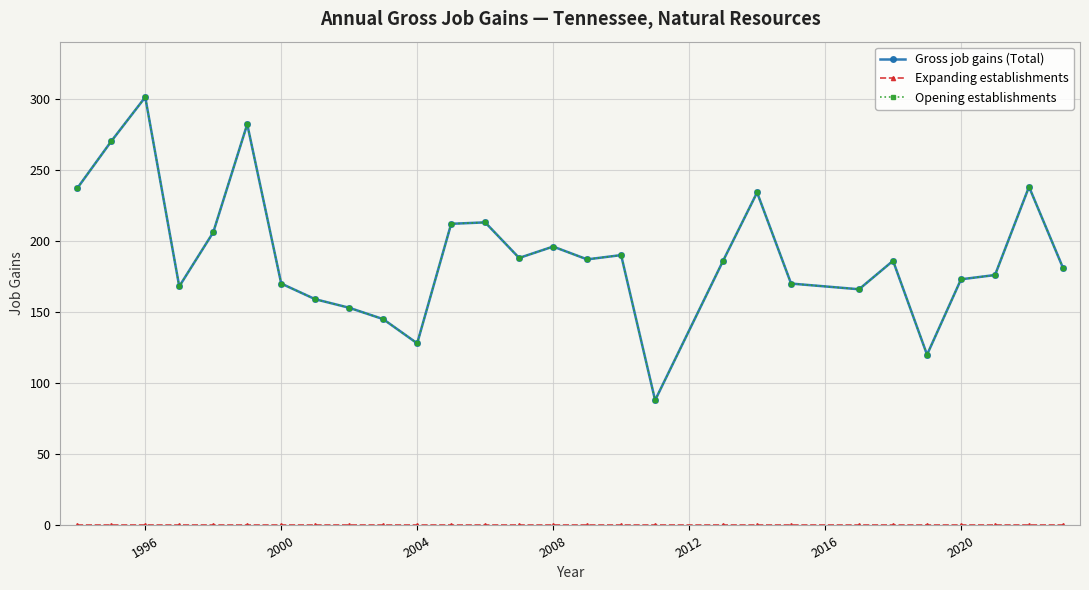

Count the number of data series in this chart.

3